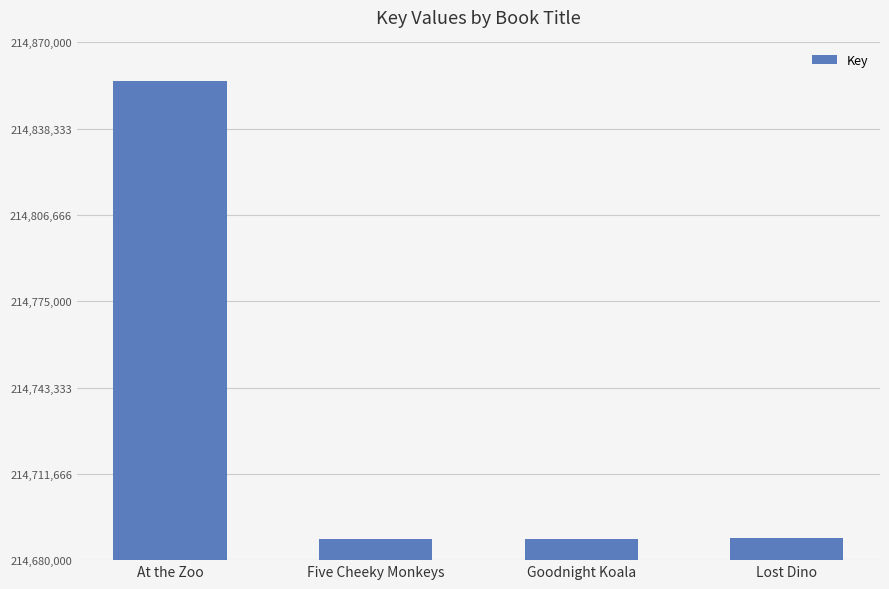

Are the bars grouped side by side (vs. stacked)?

No